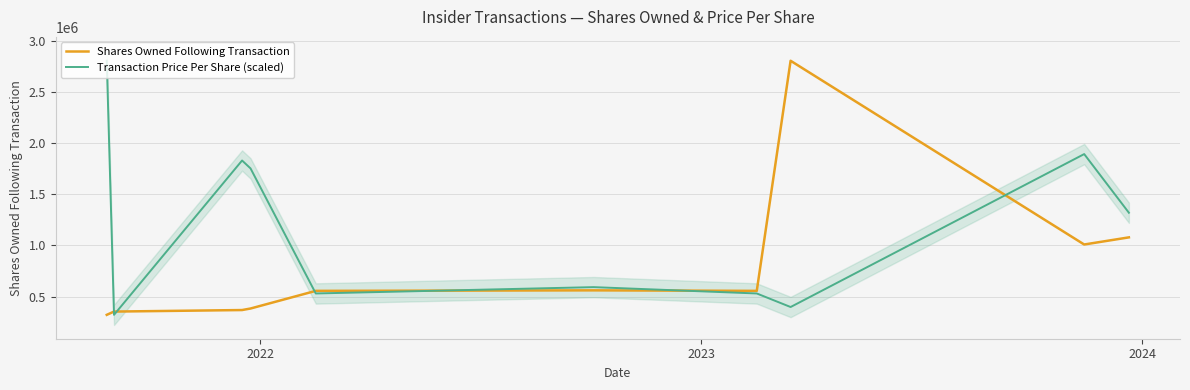

How many times do Transaction Price Per Share (scaled) and Shares Owned Following Transaction cross each other?

6